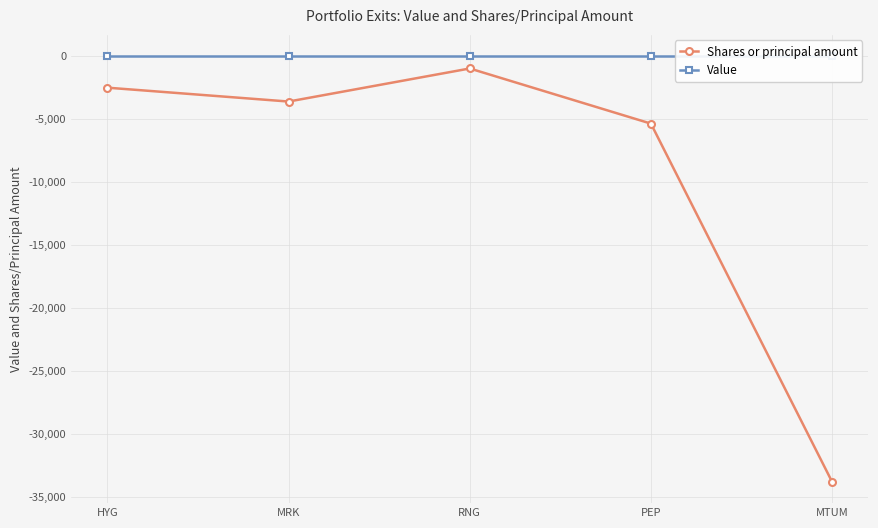

Reading right to left, transcribe all the data shown in this chart.

Shares or principal amount: -33818	-5380	-1002	-3627	-2526
Value: 0	0	0	0	0